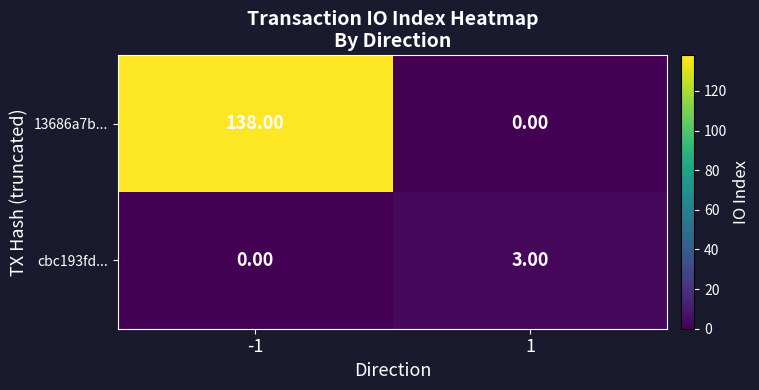

At -1, list the series in order from smallest to largest.

cbc193fd..., 13686a7b...